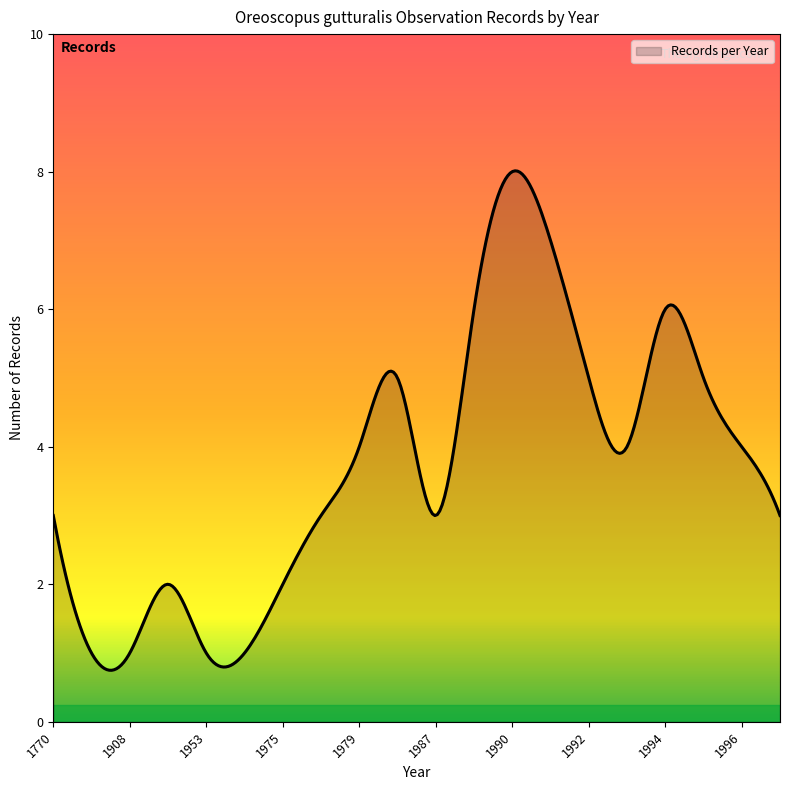

What is the greatest value displayed?

8.0